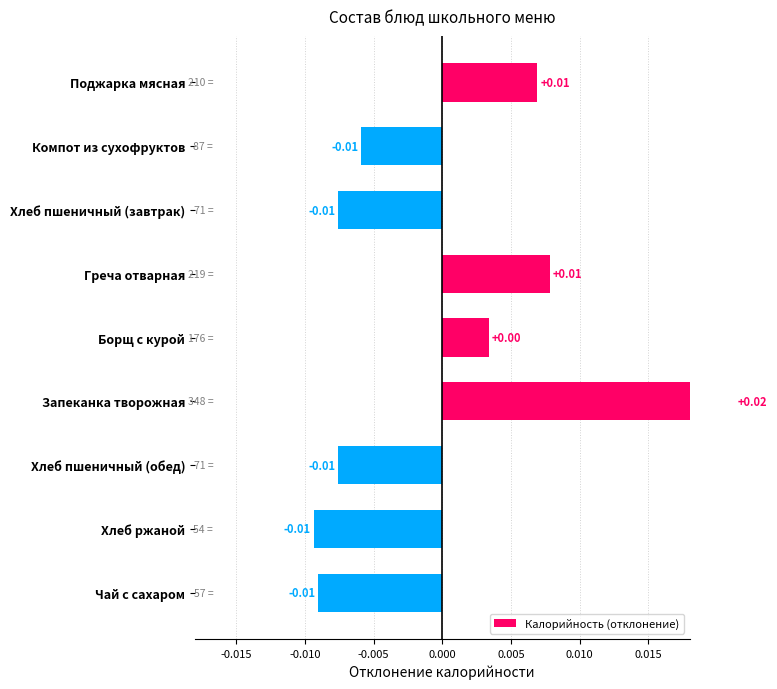

How many categories are shown in the chart?

9